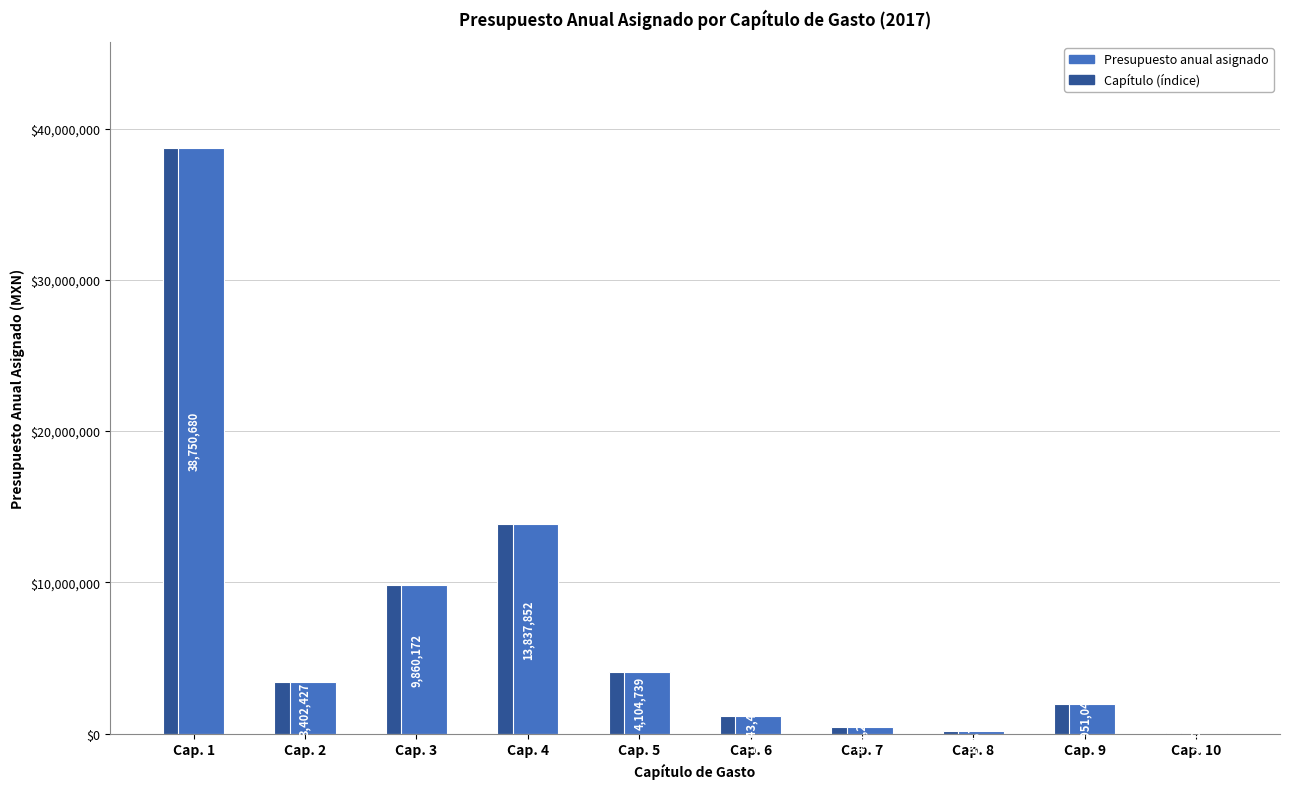

True or false: Capítulo (índice) has a value of 5312881.5 at Cap. 3.

False